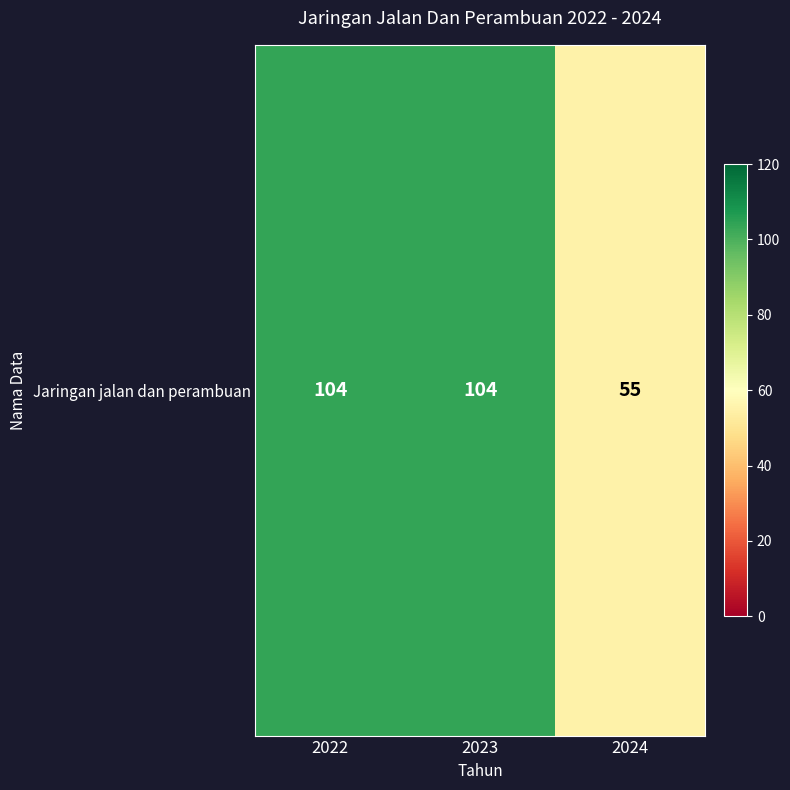

True or false: the data shows 25 at 2024.

False